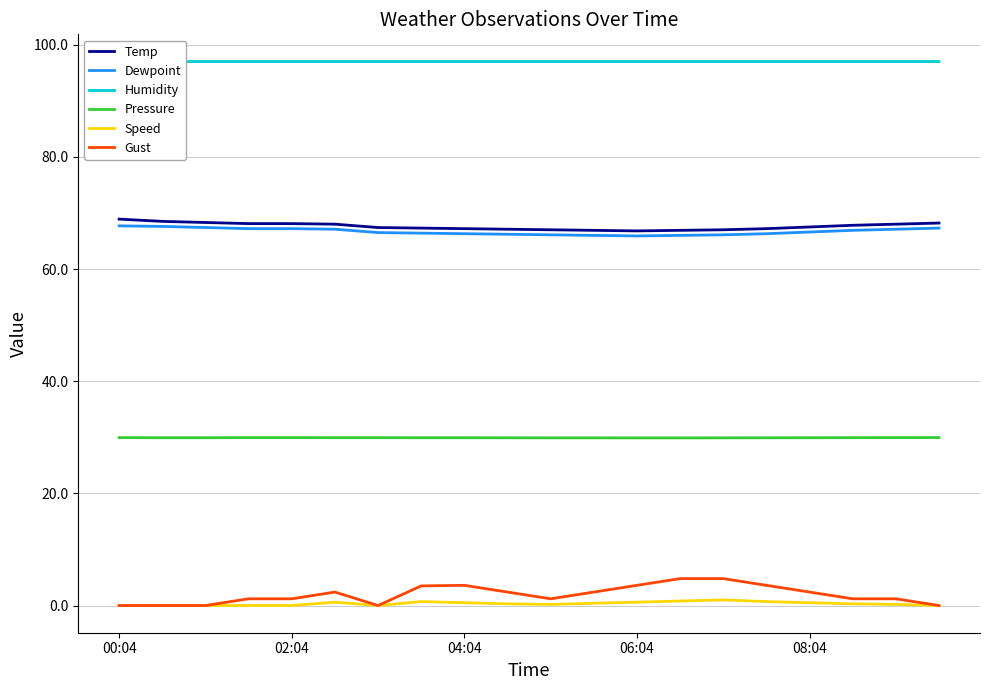

At which category does Speed reach its first local peak?

5